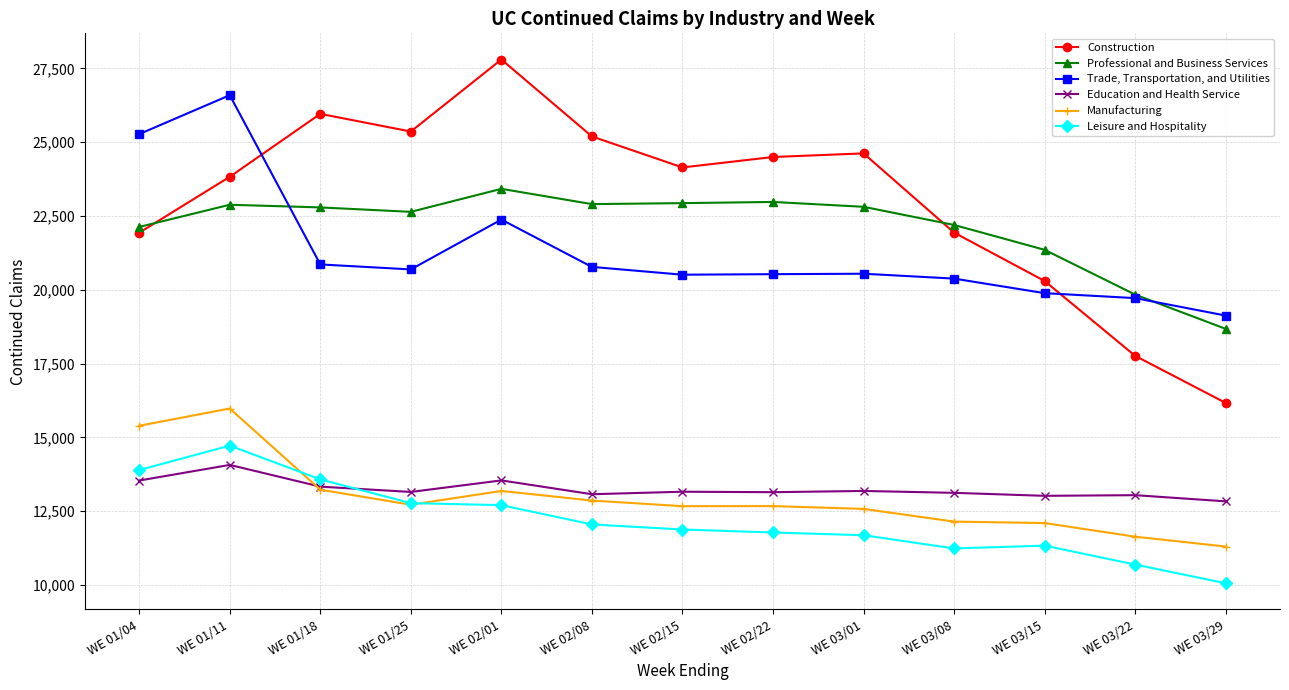

How many values in the Professional and Business Services series are below 22789?

6